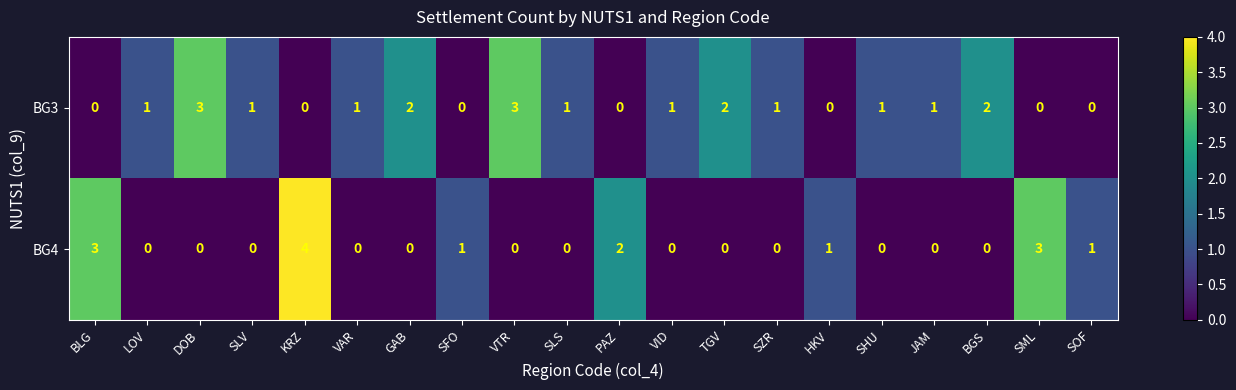

Between VAR and PAZ, which series saw the biggest shift?

BG4